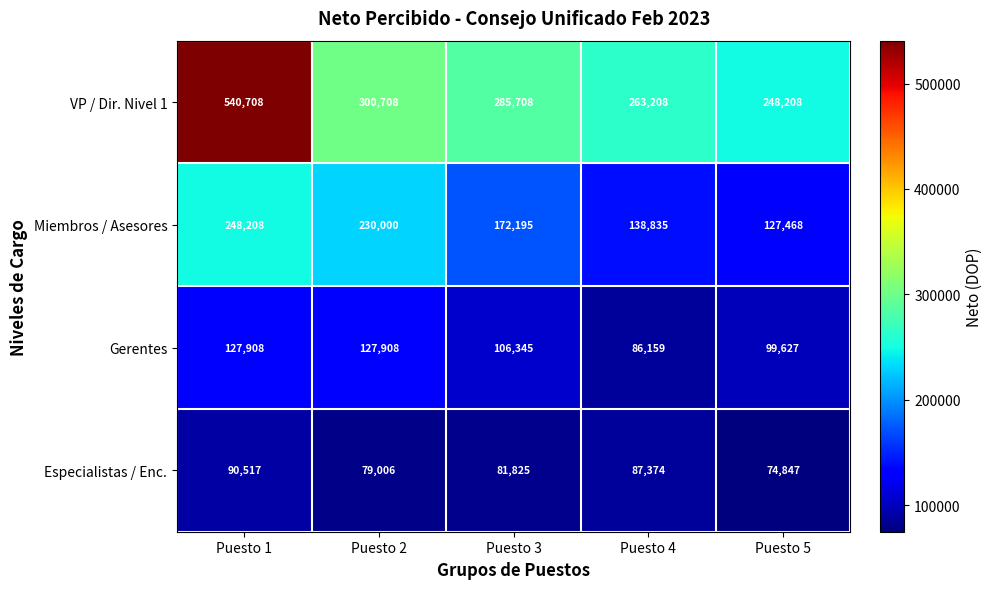

Which label corresponds to the smallest value in the chart?

Puesto 5